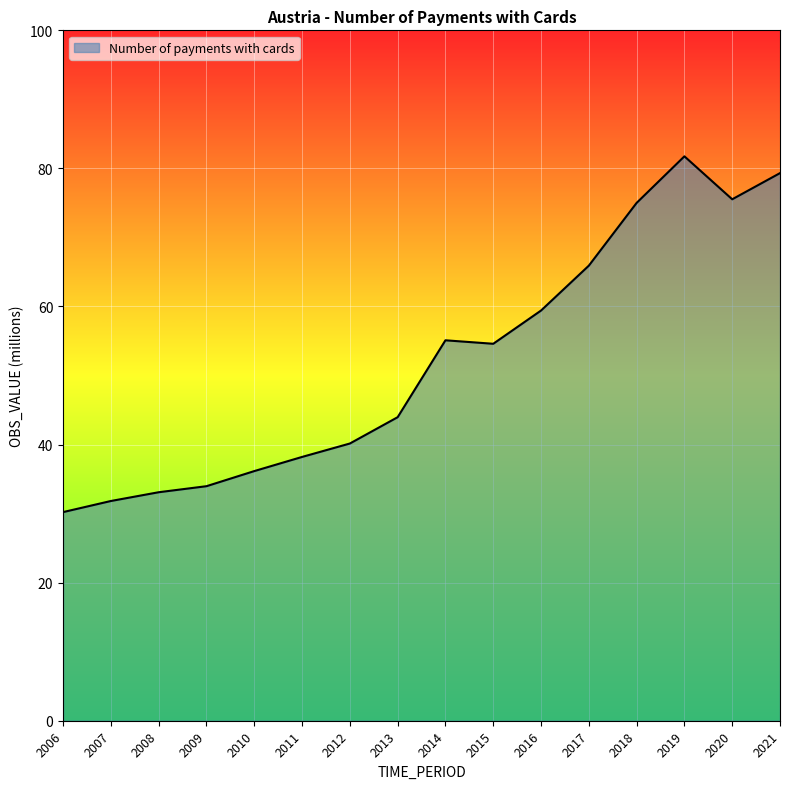

What is the difference between the maximum and second lowest values?

49.9